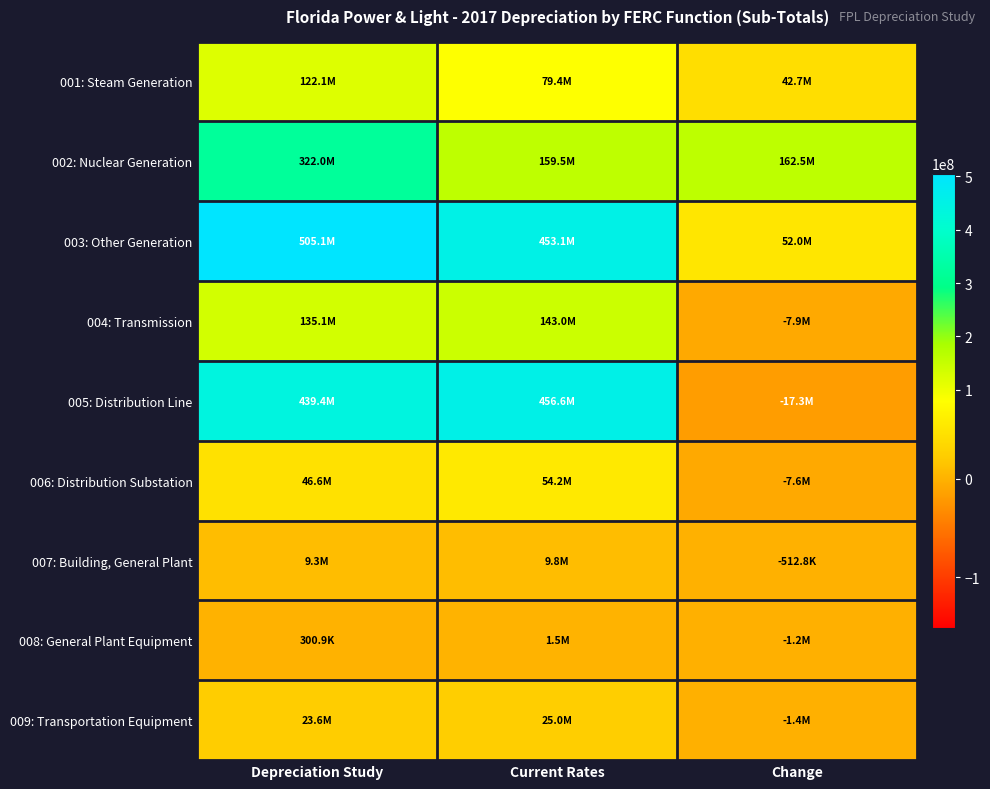

What is the smallest value displayed?

-17254956.3